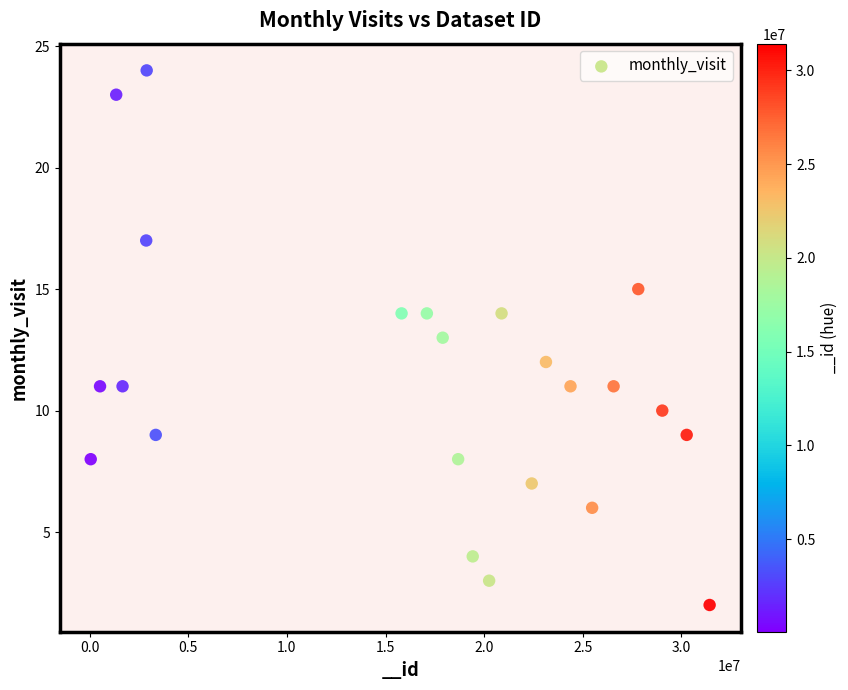

What is the range of X values (max minus min)?

31378119